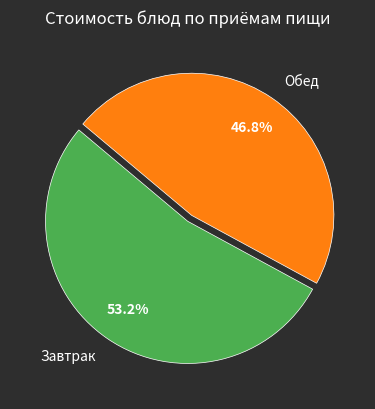

To the nearest percent, what is the average slice percentage?

50%